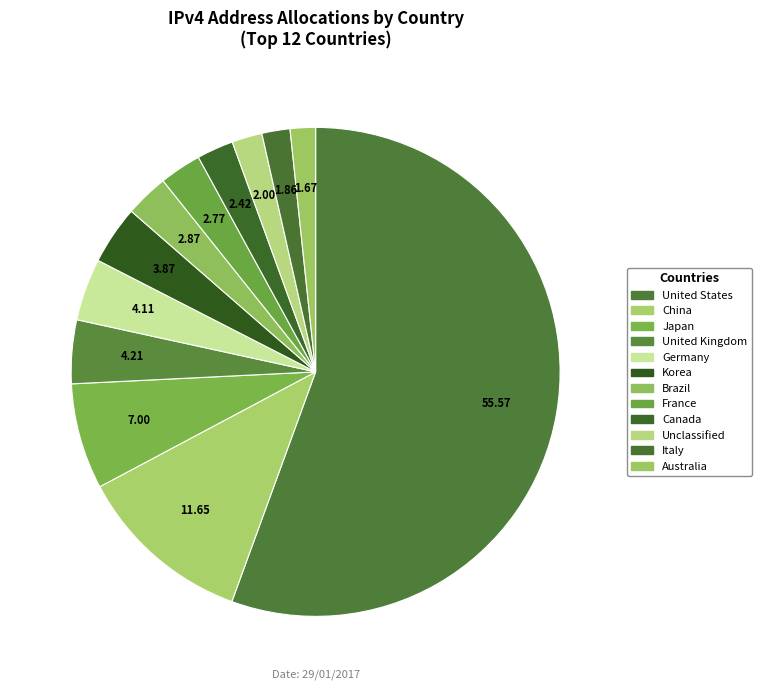

Does United States account for over 50% of the chart?

Yes